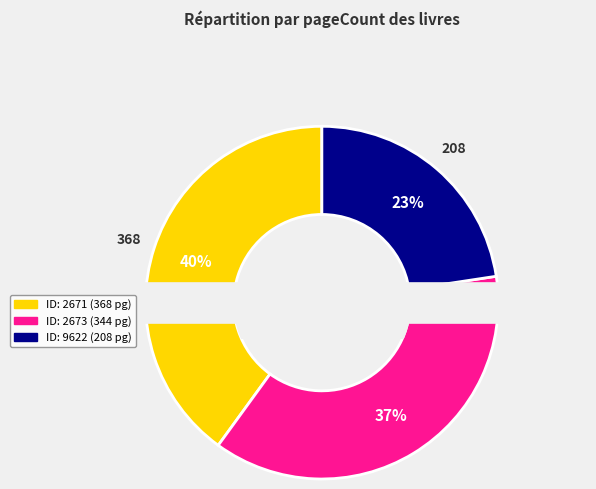

To the nearest percent, what is the difference between the largest and smallest slice percentages?

17%